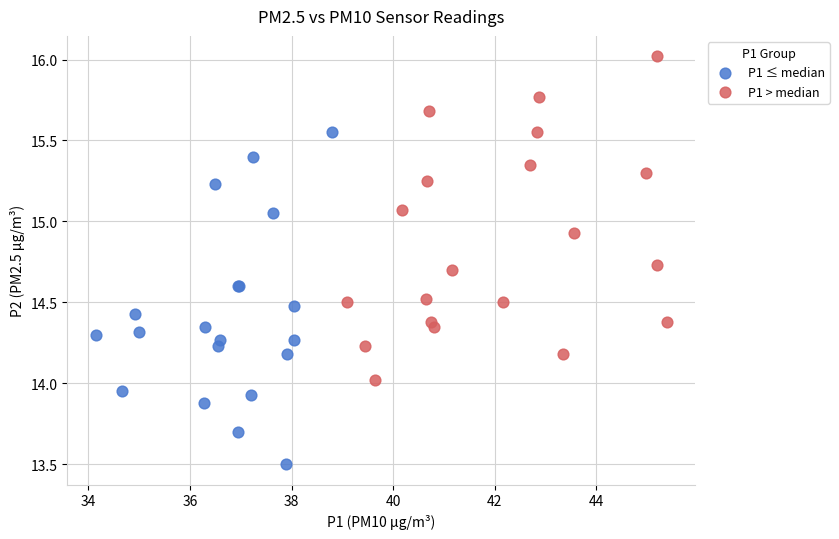

Which series reaches the maximum Y coordinate?

P1 > median